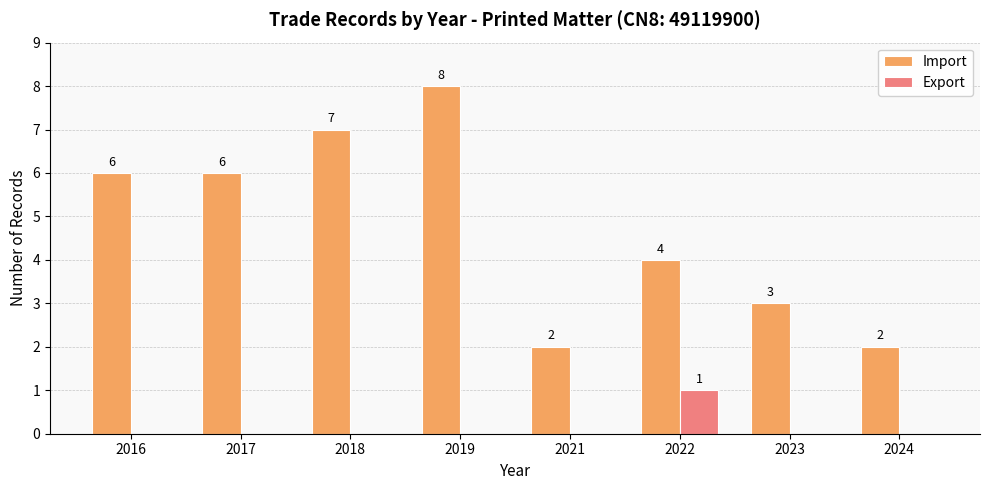

Are the bars horizontal?

No